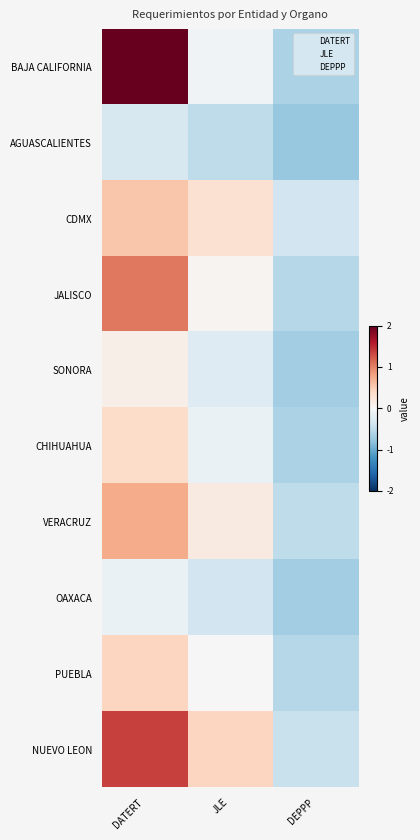

At JLE, list the series in order from smallest to largest.

AGUASCALIENTES, OAXACA, SONORA, CHIHUAHUA, BAJA CALIFORNIA, PUEBLA, JALISCO, VERACRUZ, CDMX, NUEVO LEON